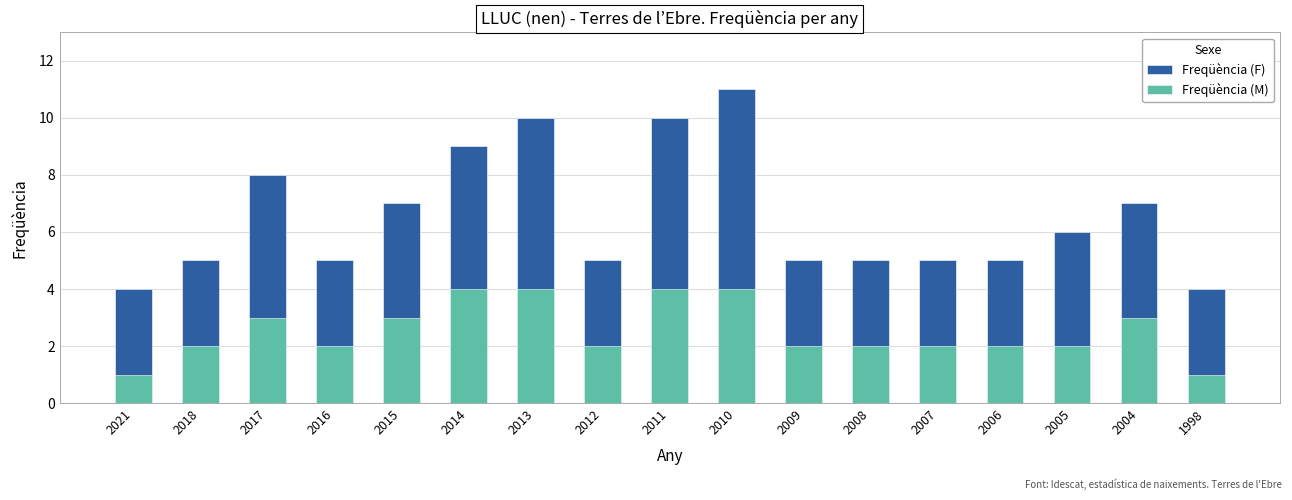

Which category has the highest value across all series?

2010